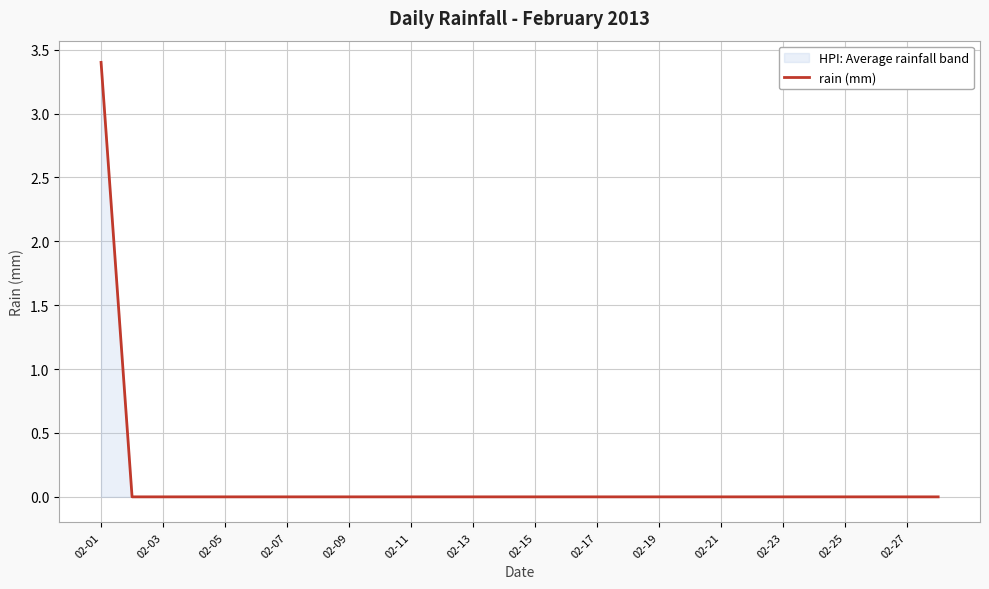

What is the difference between the maximum and minimum values?

3.4